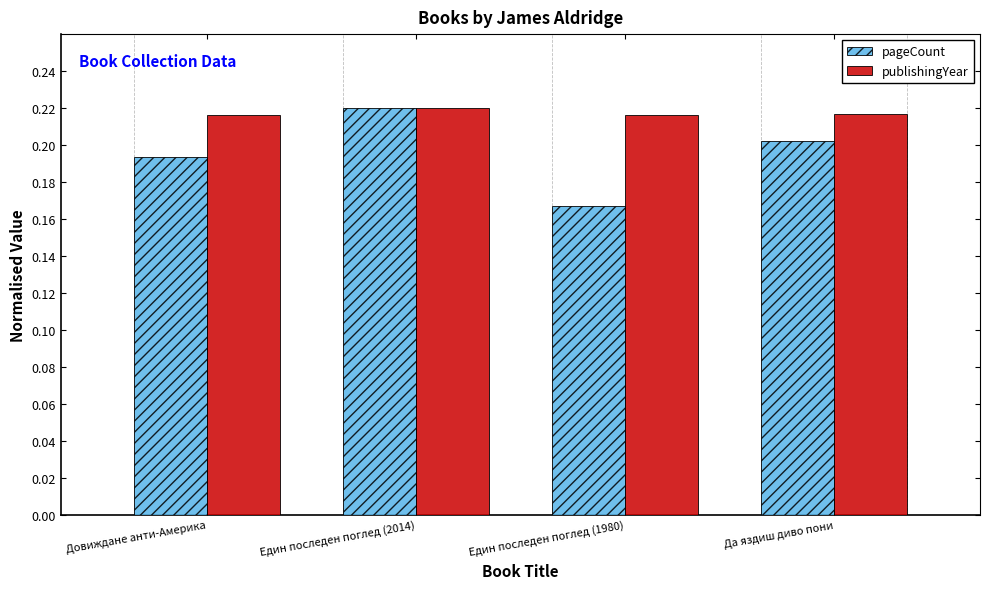

At which category does the chart reach its minimum across all series?

Един последен поглед (1980)